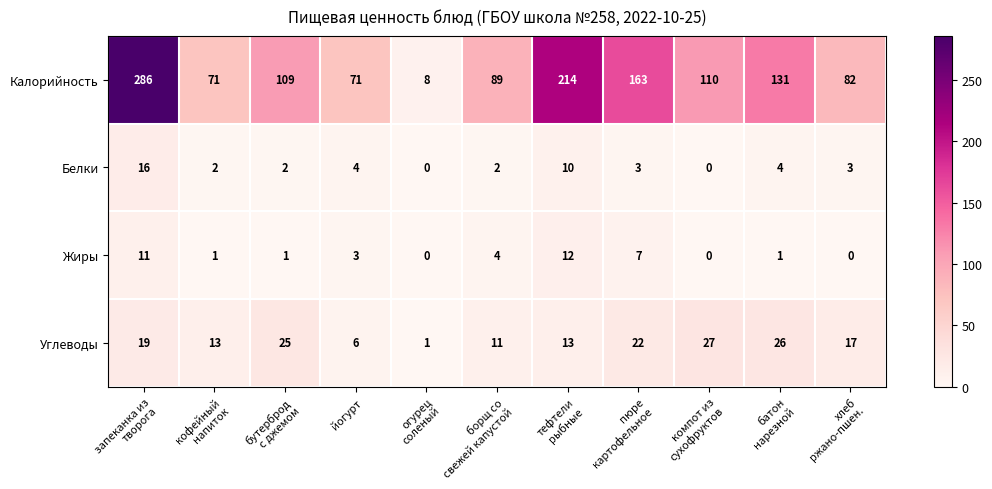

Which label corresponds to the largest value in the chart?

запеканка из
творога